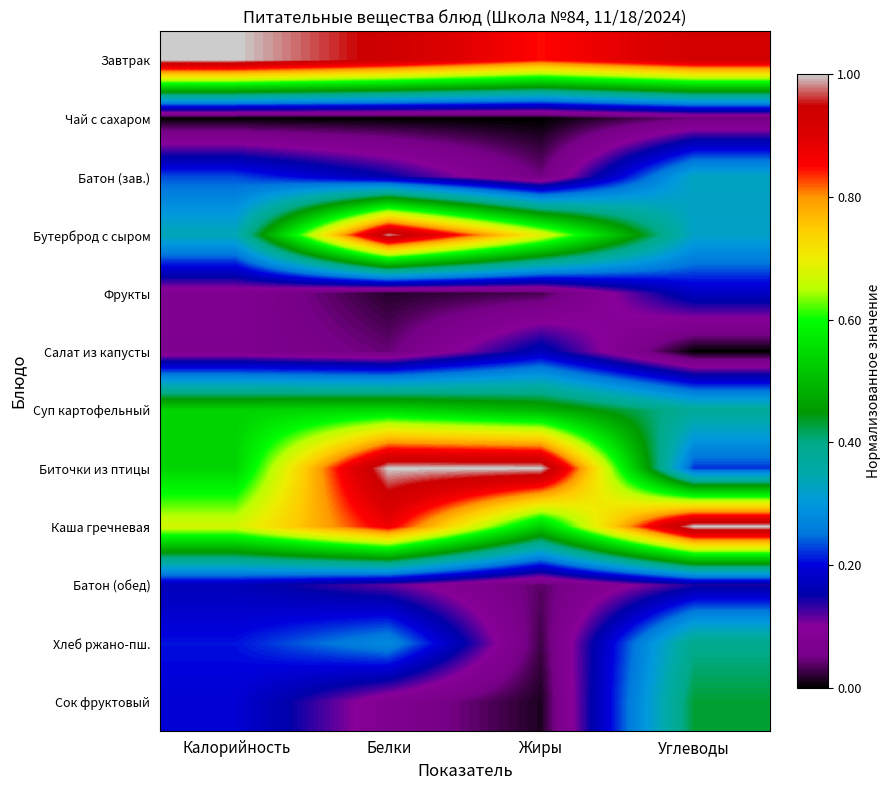

At how many categories does at least one series exceed 0?

4